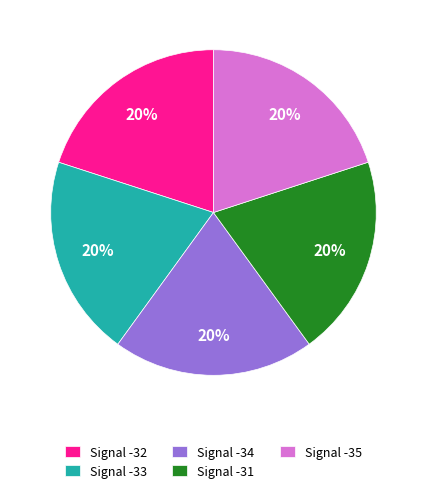

To the nearest percent, what portion does Signal -35 represent?

20%